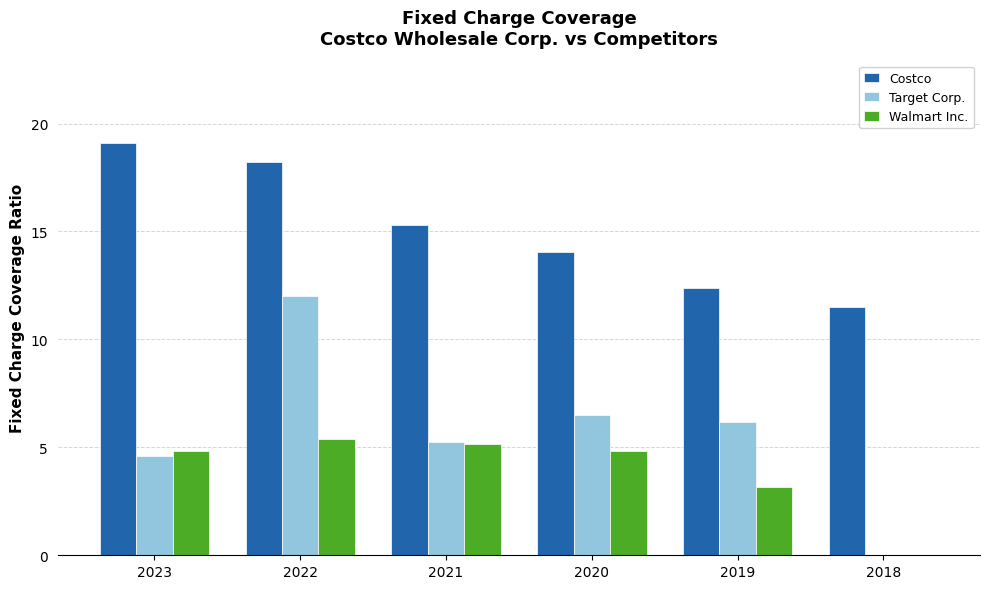

Are the bars grouped side by side (vs. stacked)?

Yes